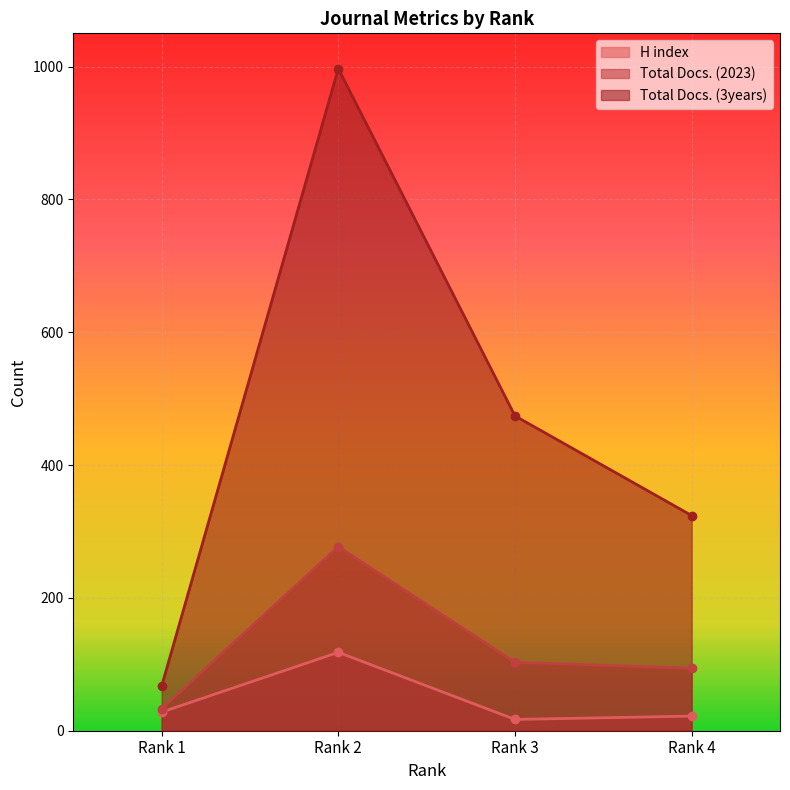

Which has a higher value, Rank 1 or Rank 2?

Rank 2